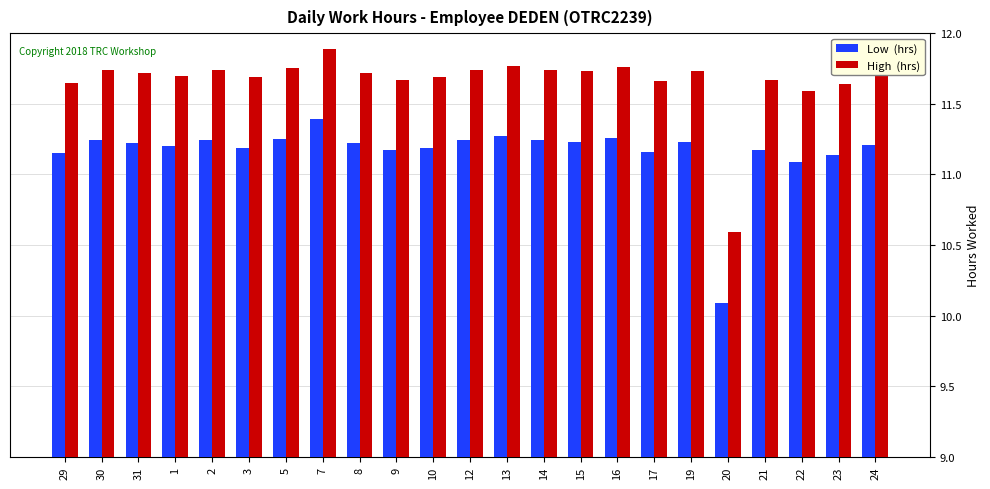

What is the difference between the highest and lowest values at 22?

0.5